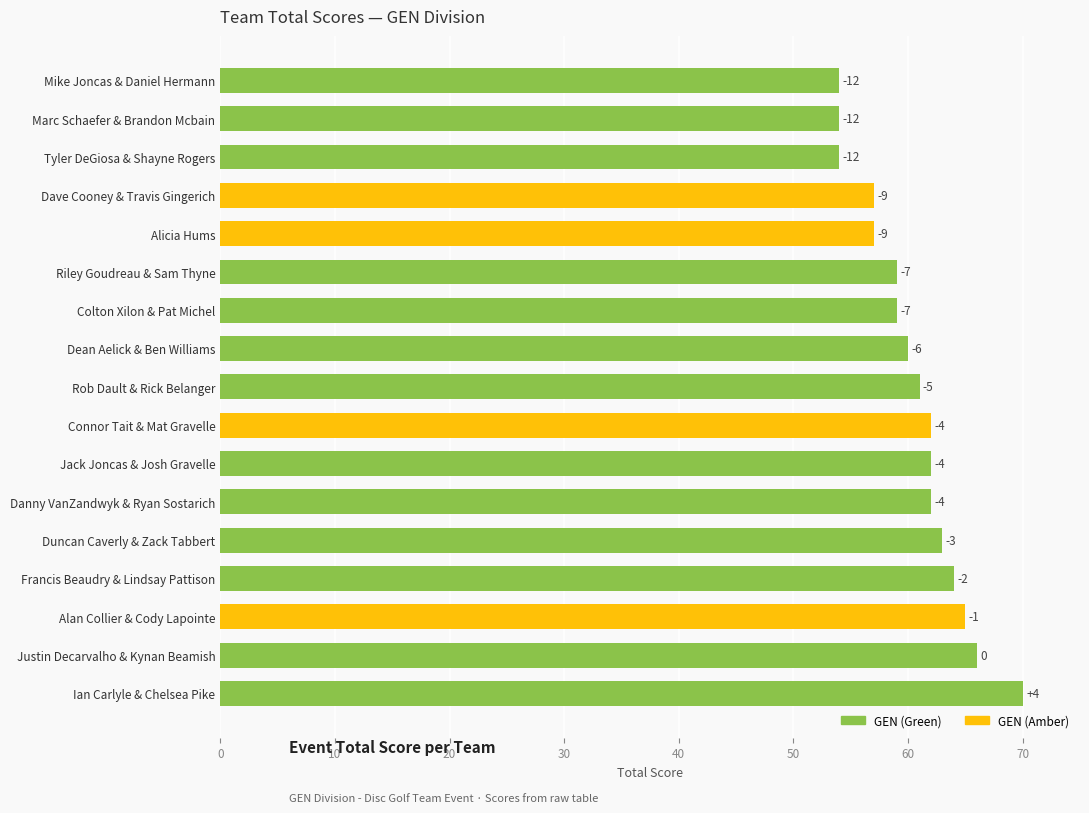

What is the minimum value shown in the chart?

54